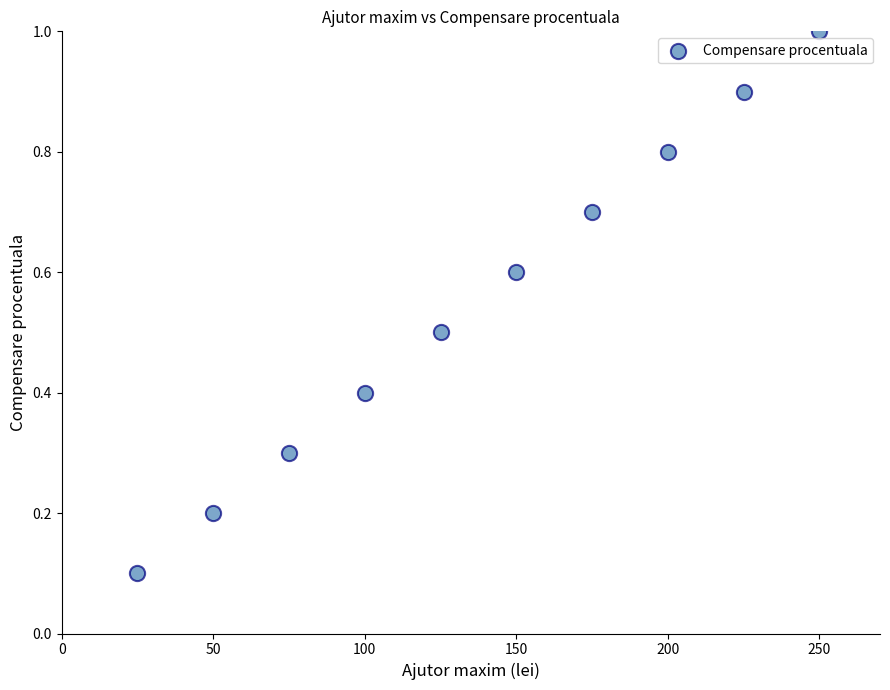

What is the range of X values (max minus min)?

225.0